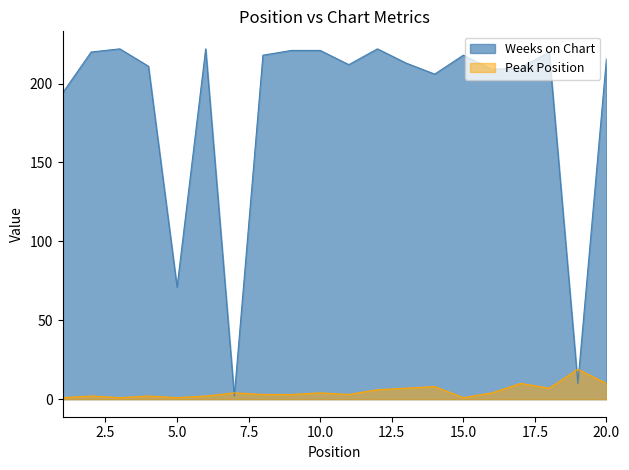

How many lines are shown in the chart?

2